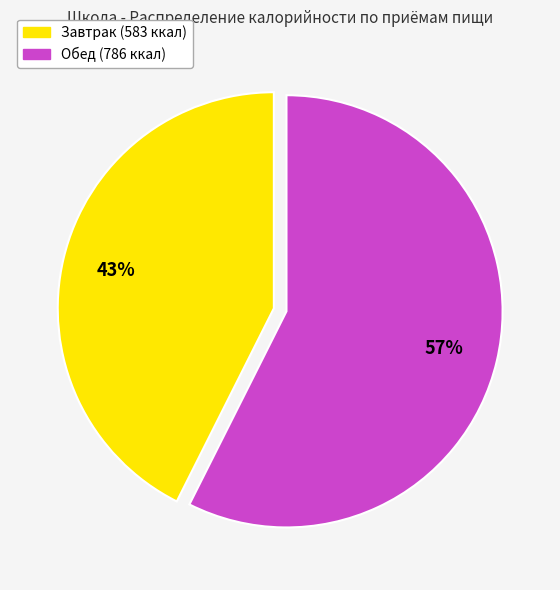

To the nearest percent, what is the combined percentage of Завтрак and Обед?

100%